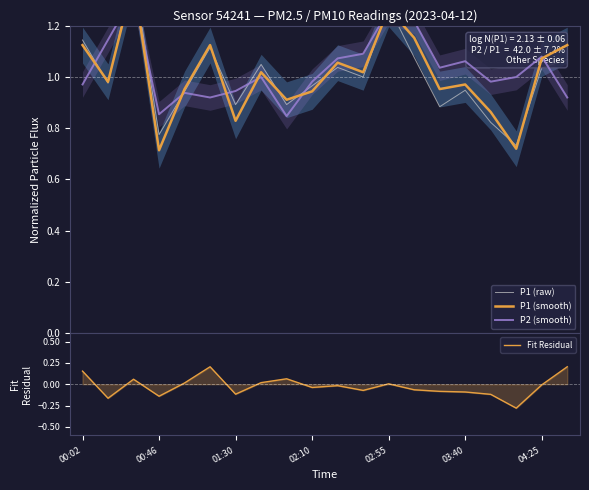

How many intersections are there between P2 (smooth) and P1 (smooth)?

10